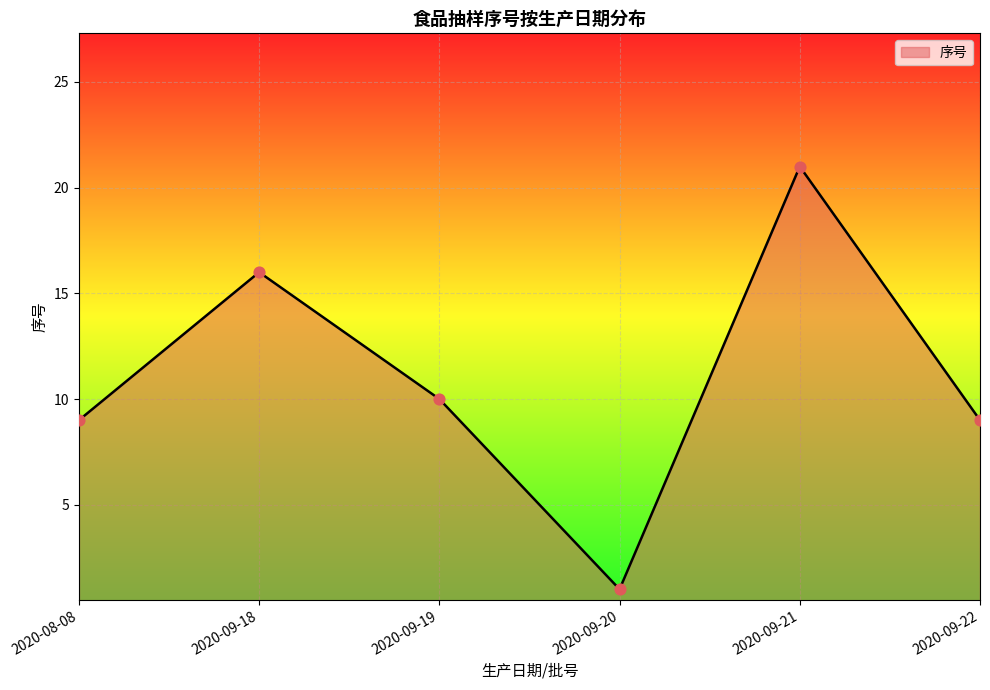

Which has a higher value, 2020-09-20 or 2020-09-21?

2020-09-21